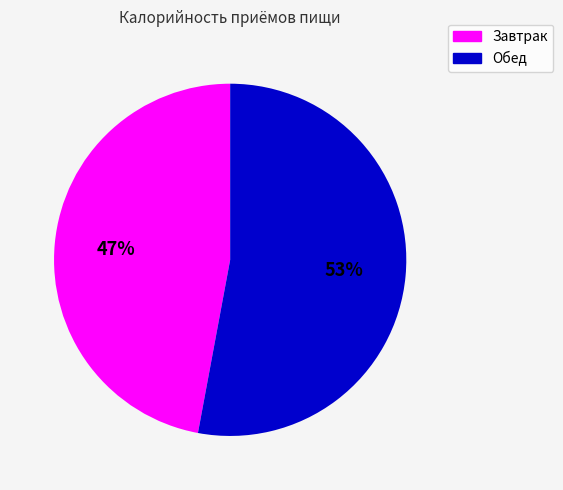

To the nearest percent, what percentage of the pie is Обед?

53%